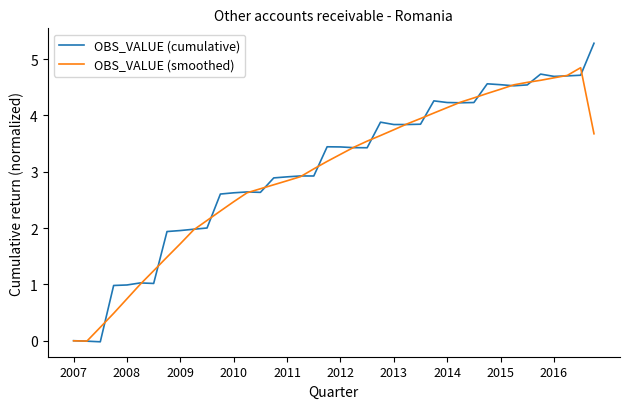

In OBS_VALUE (smoothed), how many points are lower than both neighbors (excluding endpoints)?

1